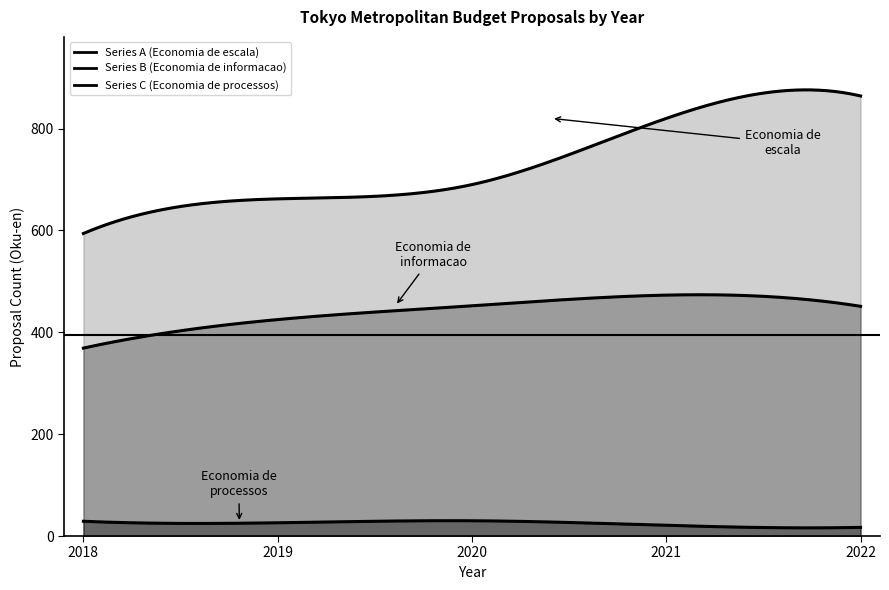

What is the difference between the maximum and minimum values in the Series C (Economia de processos) series?

13